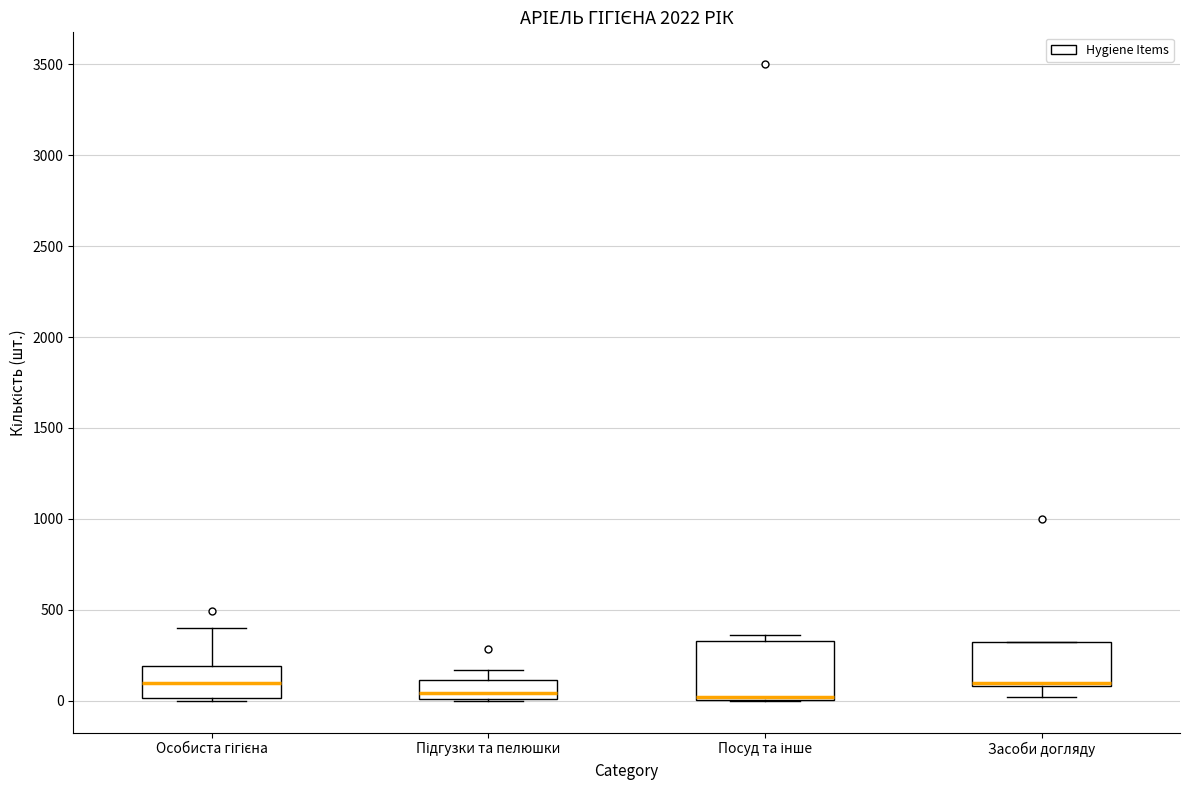

Reading left to right, read every box against the y-axis: the position of its median line, the range the box covers, and the ends of its whiskers. The values are not printed on the chart, so give them approximately, as read against the axis.

Особиста гігієна: median 100, box 0 to 200, whiskers 0 to 400
Підгузки та пелюшки: median 50, box 0 to 100, whiskers 0 to 150
Посуд та інше: median 0 (just above the box's lower edge), box 0 to 350, whiskers 0 to 350 (just above the box's upper edge)
Засоби догляду: median 100 (just above the box's lower edge), box 100 to 350, whiskers 0 to 350